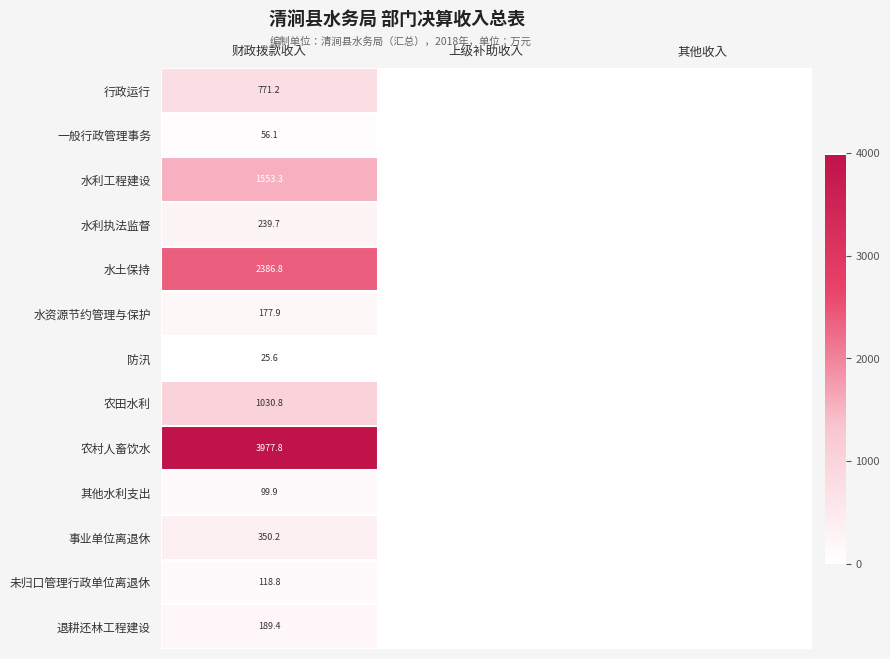

What is the difference between the highest and lowest values at 财政拨款收入?

3952.2